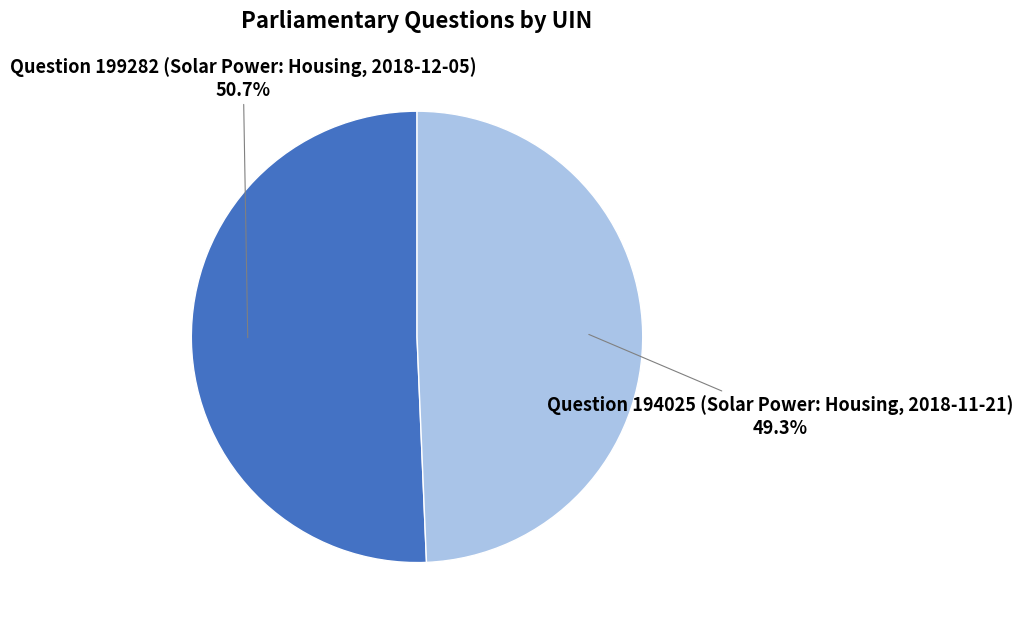

To the nearest percent, what portion does Question 194025 (Solar Power: Housing, 2018-11-21) represent?

49%